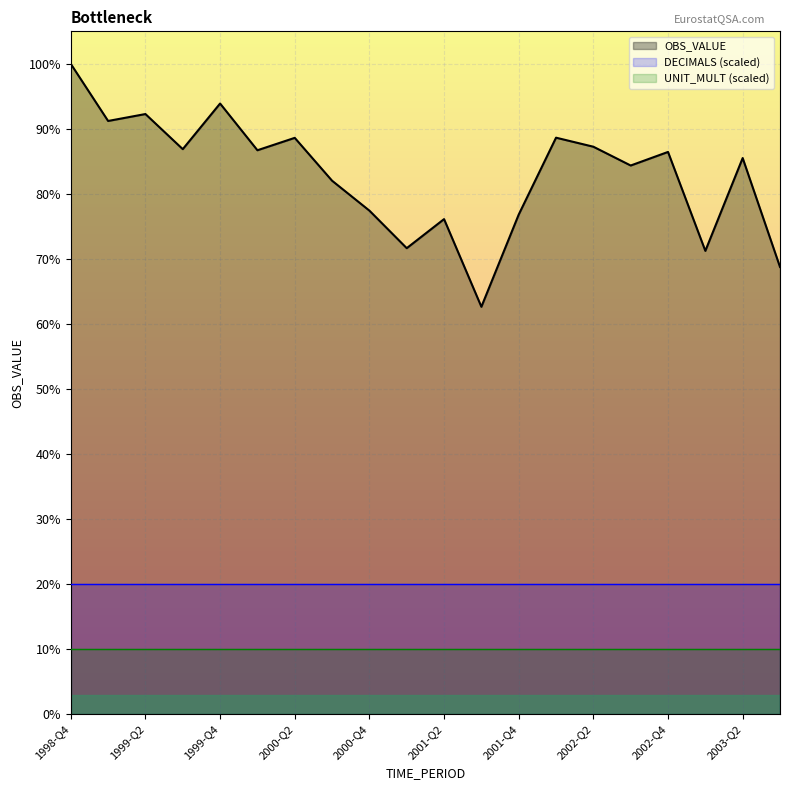

At which category is the sum across all series the highest?

1998-Q4